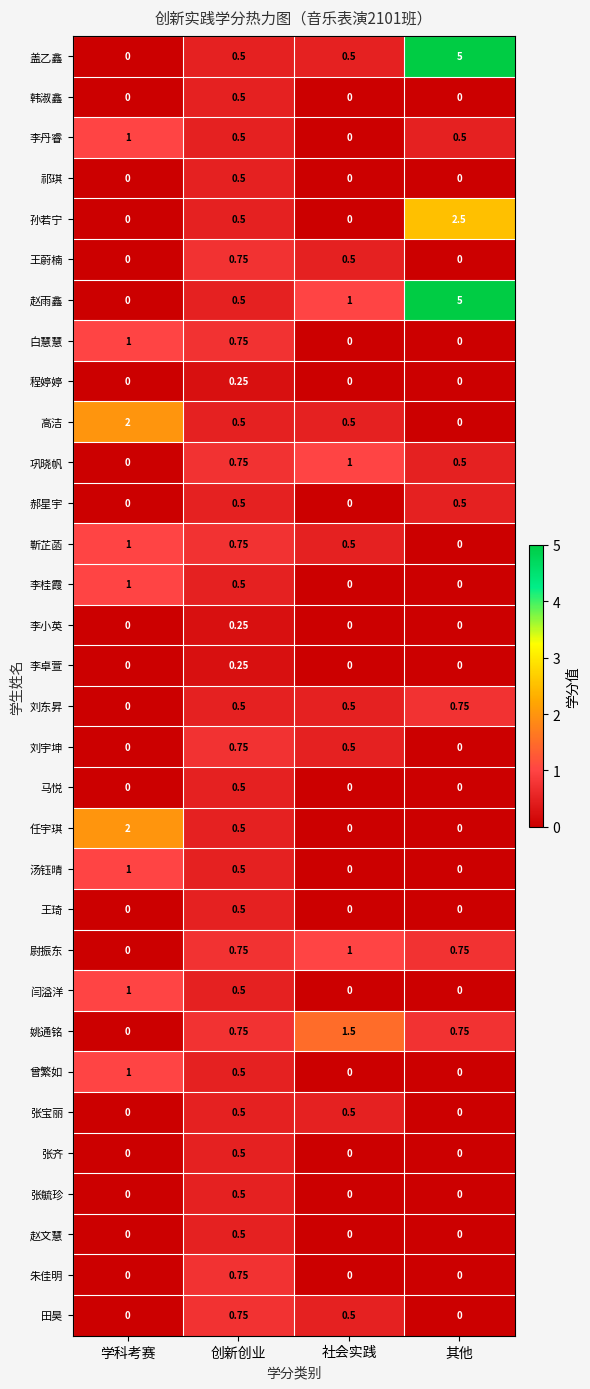

At which category is the sum across all series the highest?

创新创业